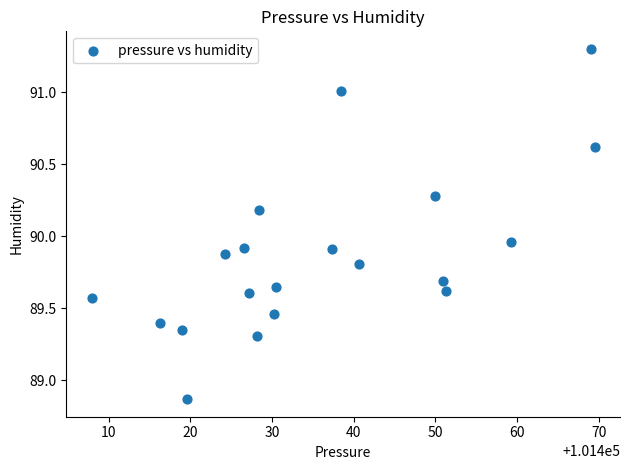

What is the range of Y values (max minus min)?

2.4